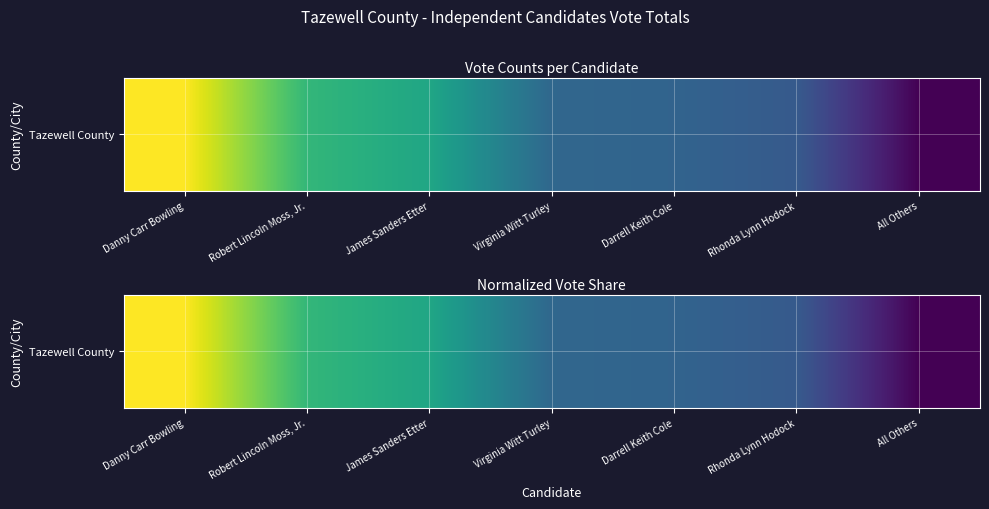

What is the sum of all values?

3.2